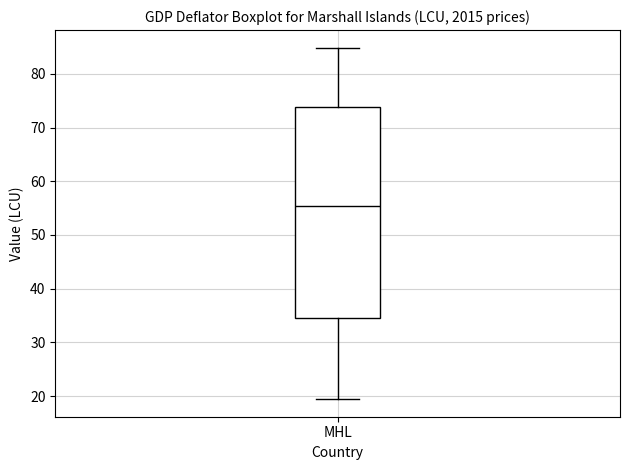

Where does the upper whisker of the box for MHL end on the y-axis? The values are not printed on the chart, so give them approximately, as read against the axis.

85